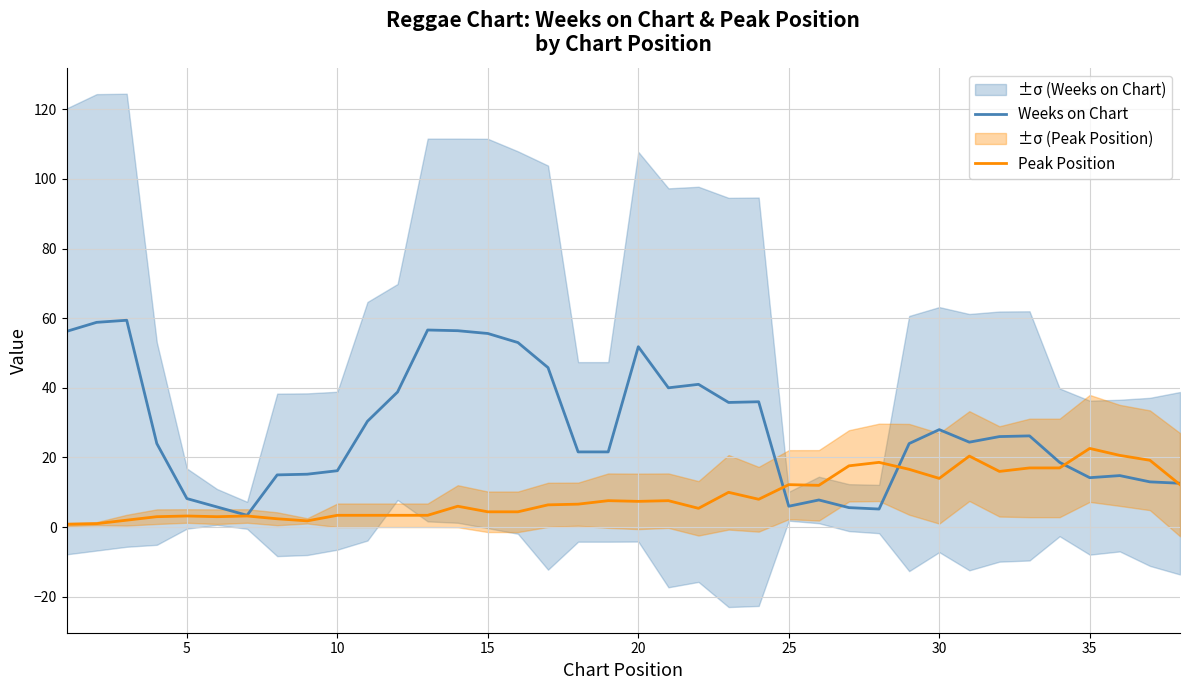

What is the lowest value of the Weeks on Chart series?

3.4